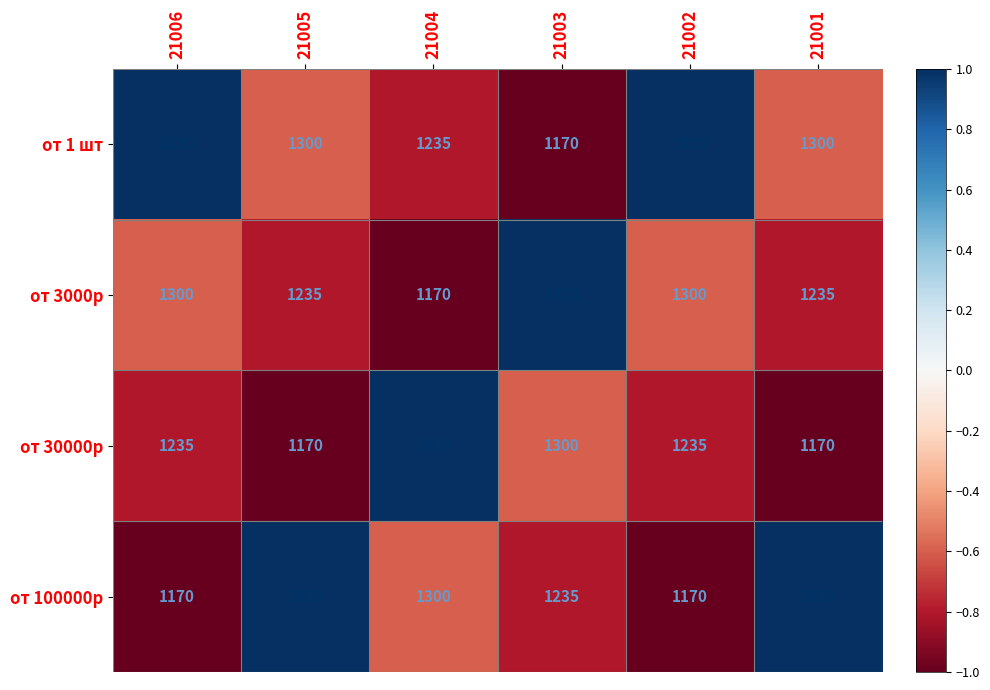

How many values in the от 1 шт series are below 1300?

2